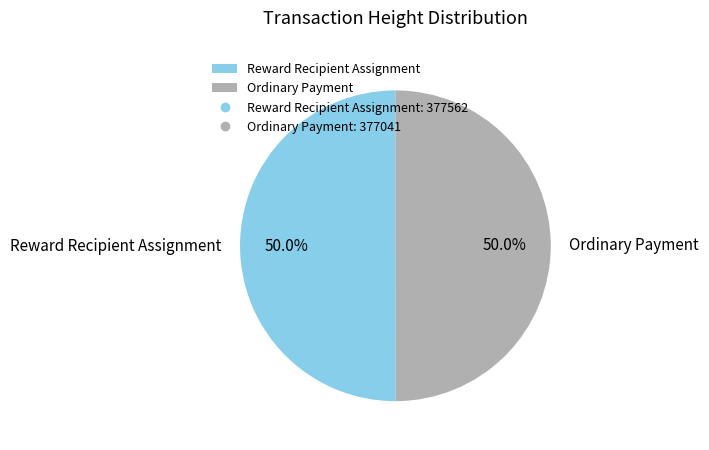

What percentage do Reward Recipient Assignment and Ordinary Payment together represent?

100.0%